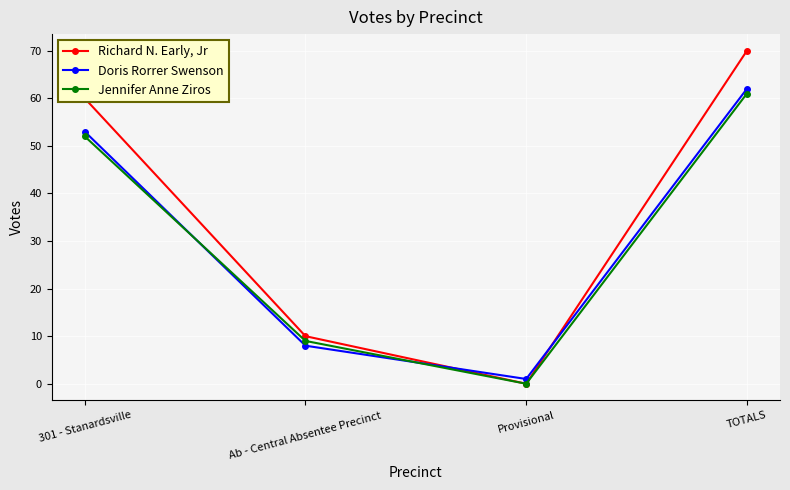

True or false: Doris Rorrer Swenson has a value of 2 at Ab - Central Absentee Precinct.

False